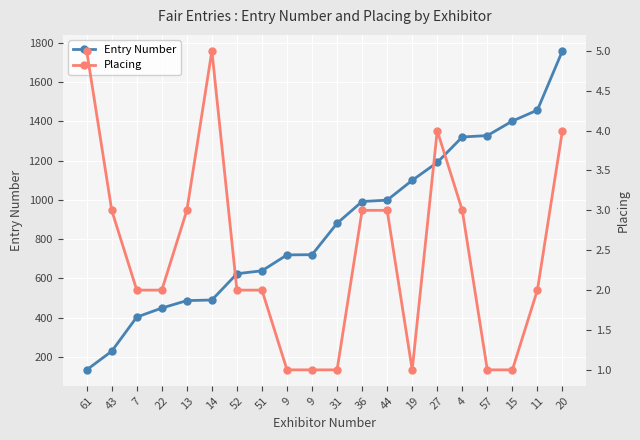

Is this an area chart (filled region under the line)?

No